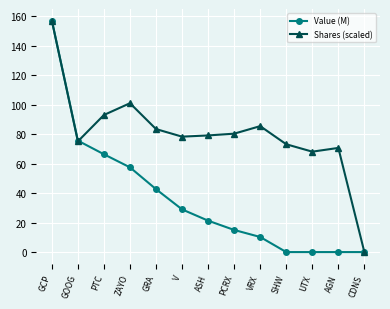

Is the value of Value (M) at SHW greater than the value of Shares (scaled) at GCP?

No